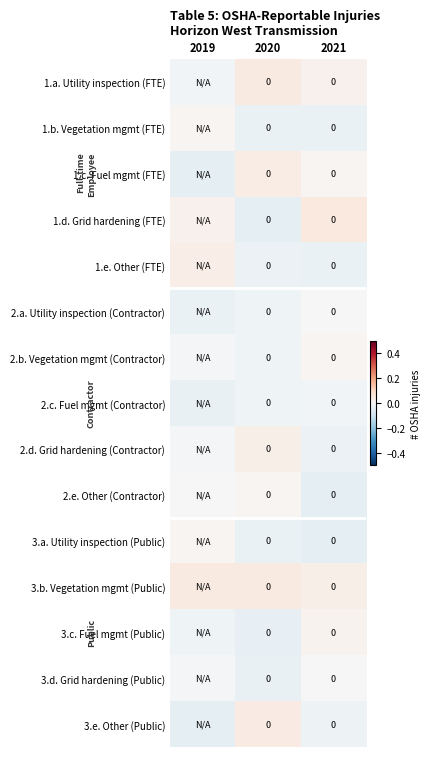

Between 2020 and 2021, which is larger?

2020